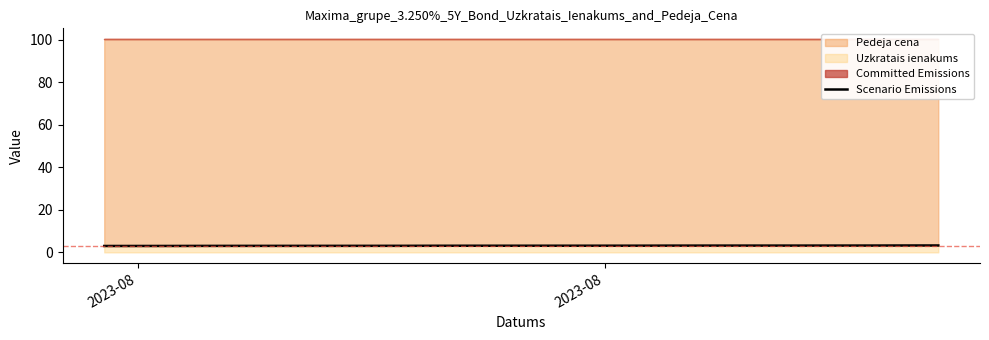

How many lines are shown in the chart?

1